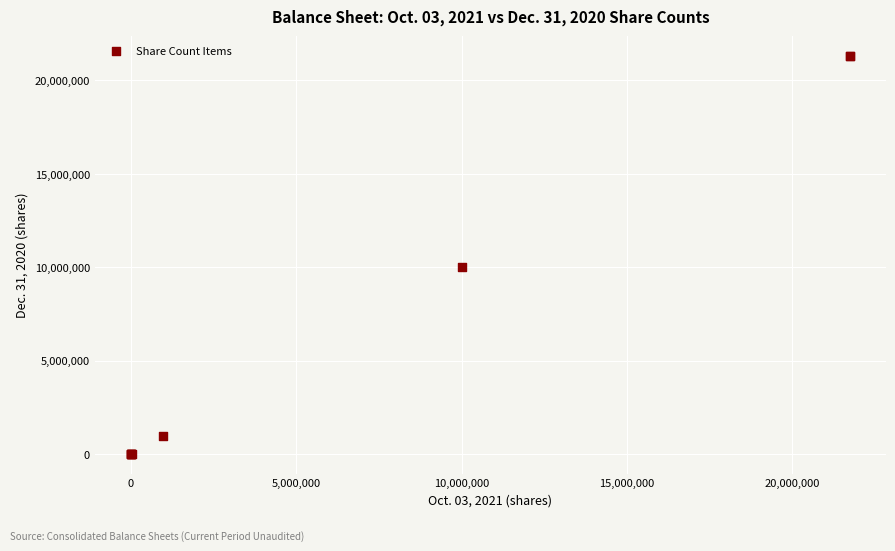

What Y value in the scatter plot is closest to 10651097?

10000000